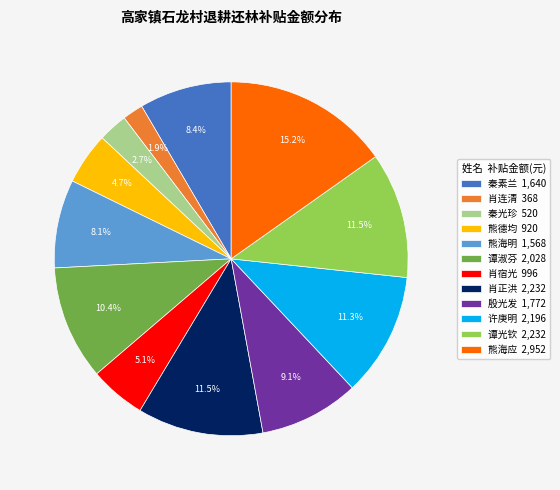

True or false: 熊海应 accounts for 15% of the total.

True